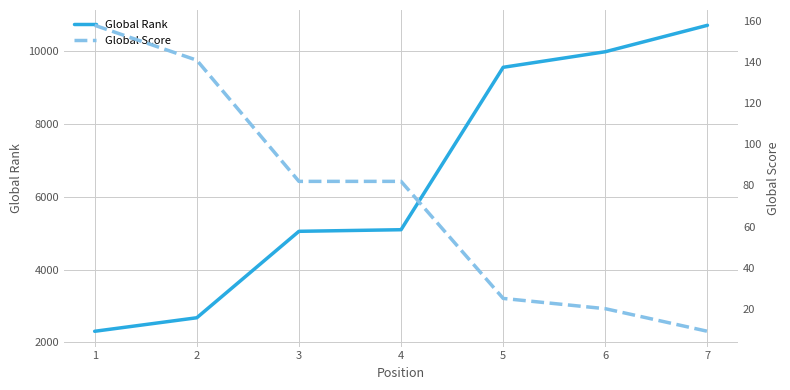

The Global Rank series shows 2676 at 2. True or false?

True